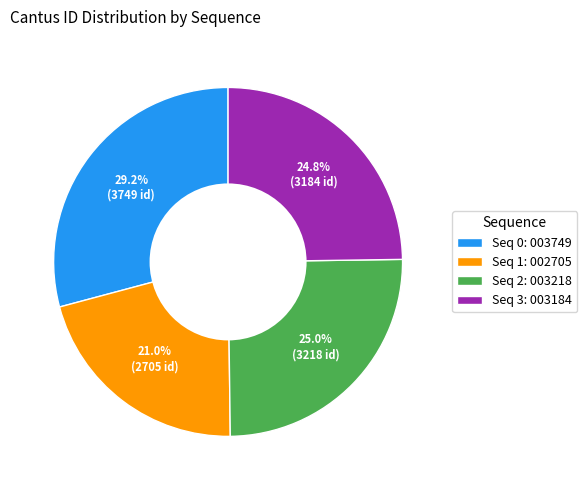

Approximately how many times larger is the value at Seq 0: 003749 compared to Seq 3: 003184?

1.2